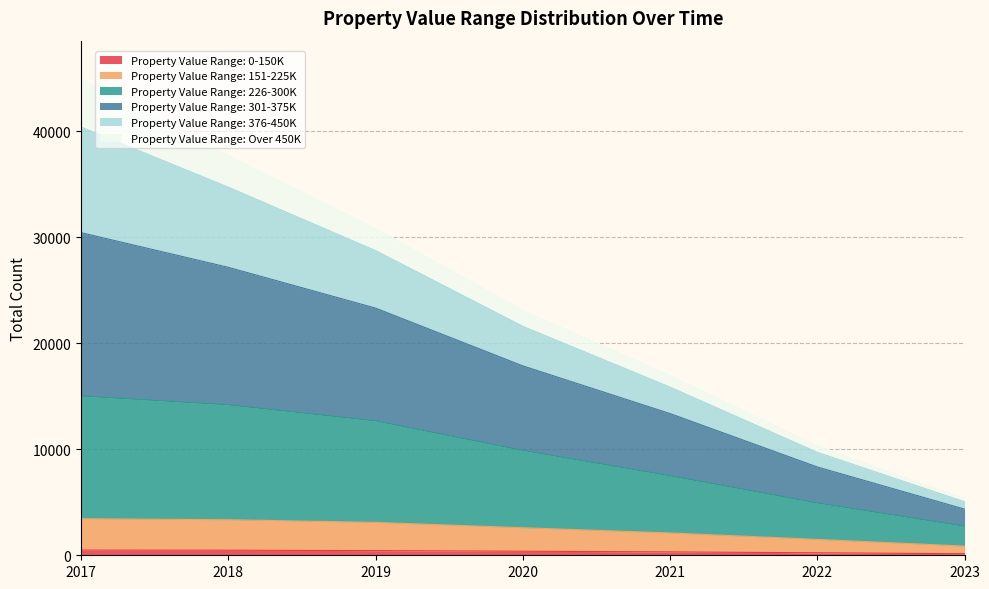

At which category is the sum across all series the highest?

2017